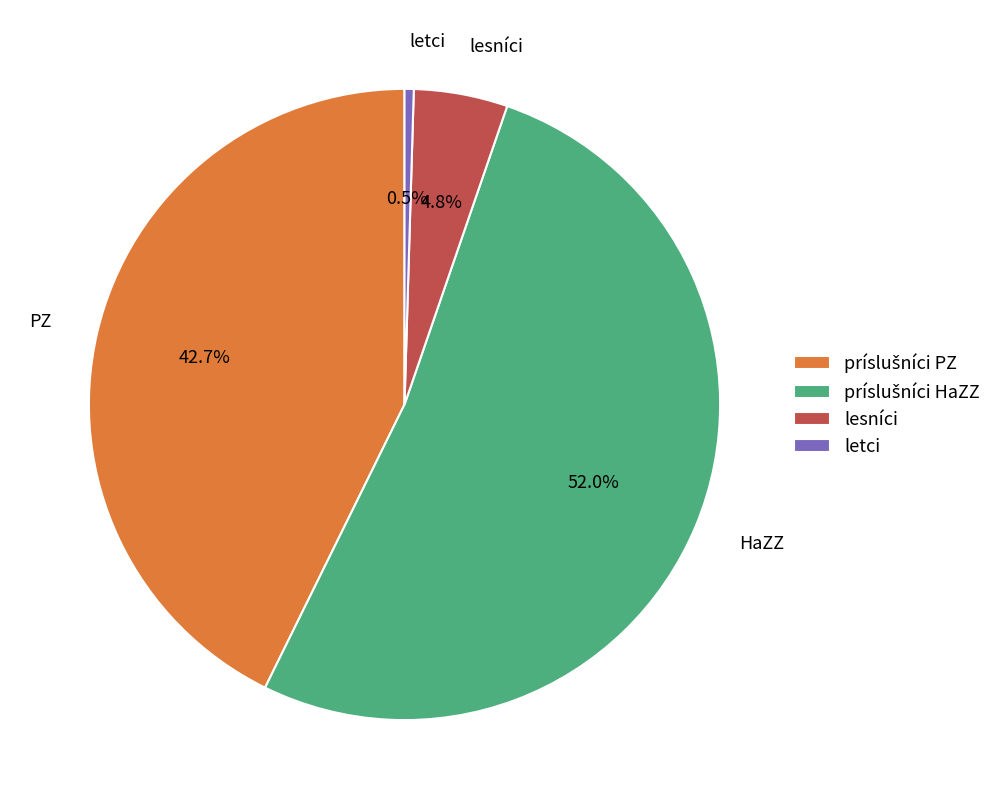

Is there any slice that represents more than half of the pie?

Yes